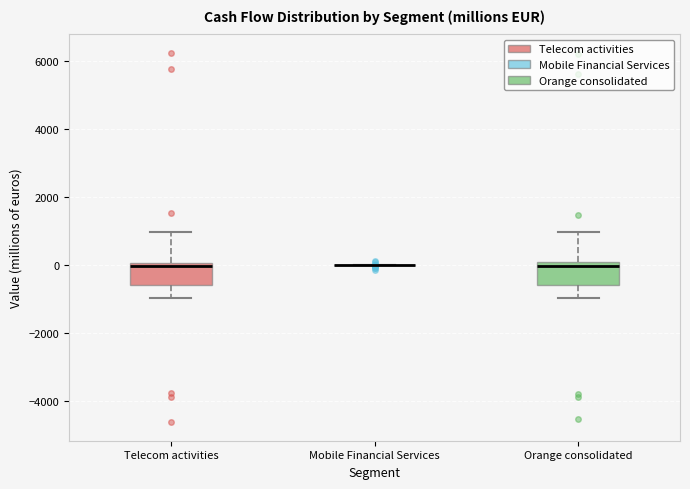

Reading left to right, read every box against the y-axis: the position of its median line, the range the box covers, and the ends of its whiskers. The values are not printed on the chart, so give them approximately, as read against the axis.

Telecom activities: median 0 (just below the box's upper edge), box -600 to 0, whiskers -1000 to 1000
Mobile Financial Services: box collapsed to a line at 0, whiskers 0 to 0
Orange consolidated: median 0 (just below the box's upper edge), box -600 to 0, whiskers -1000 to 1000